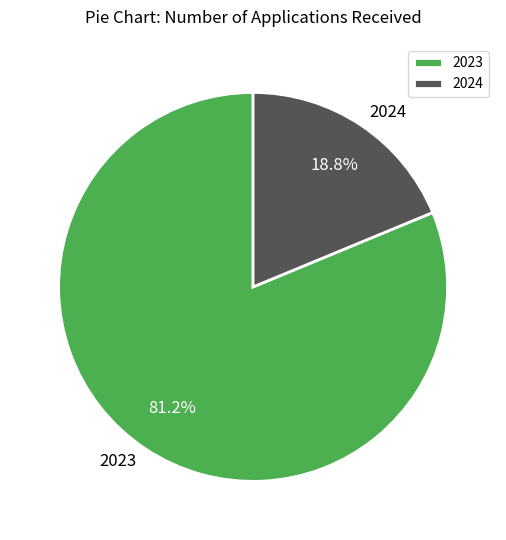

Rank the categories by value from lowest to highest.

2024, 2023